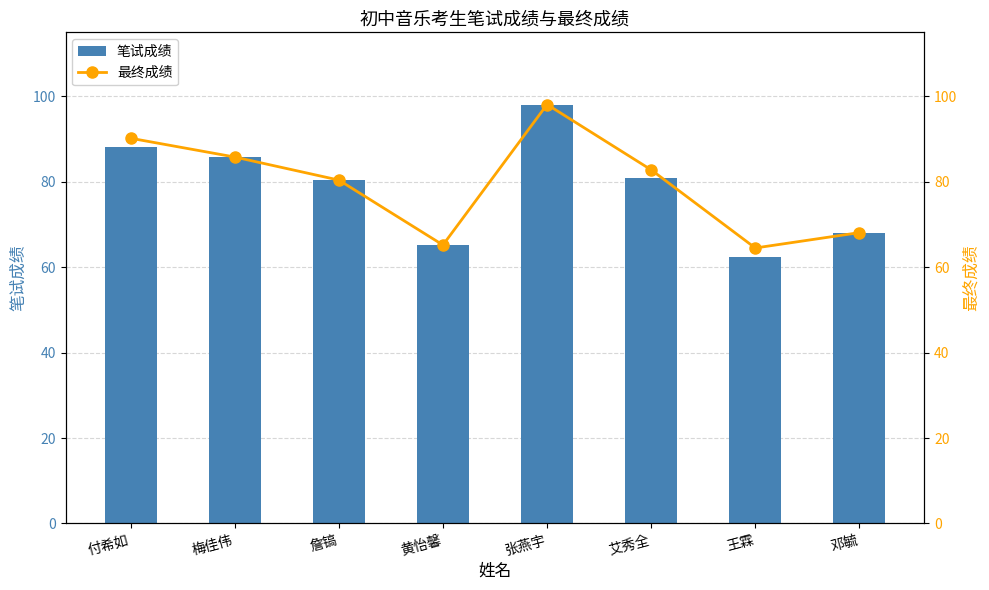

True or false: 笔试成绩 has a value of 120.6 at 艾秀全.

False